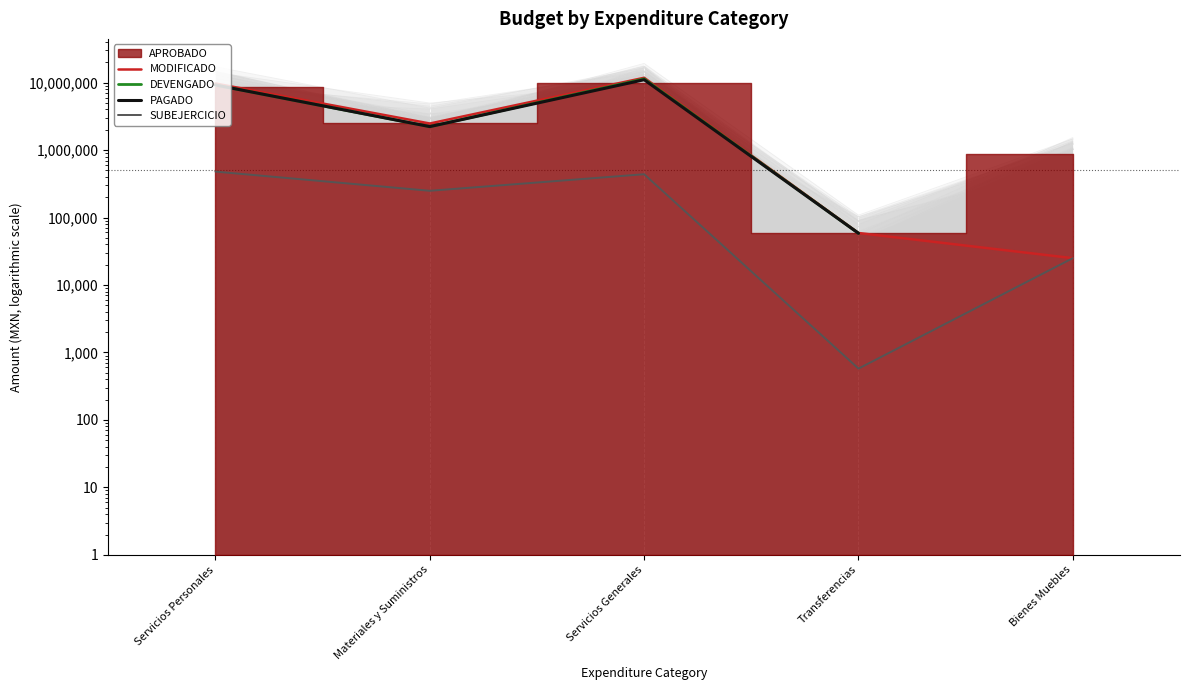

True or false: SUBEJERCICIO has a value of 37391.8 at Bienes Muebles.

False